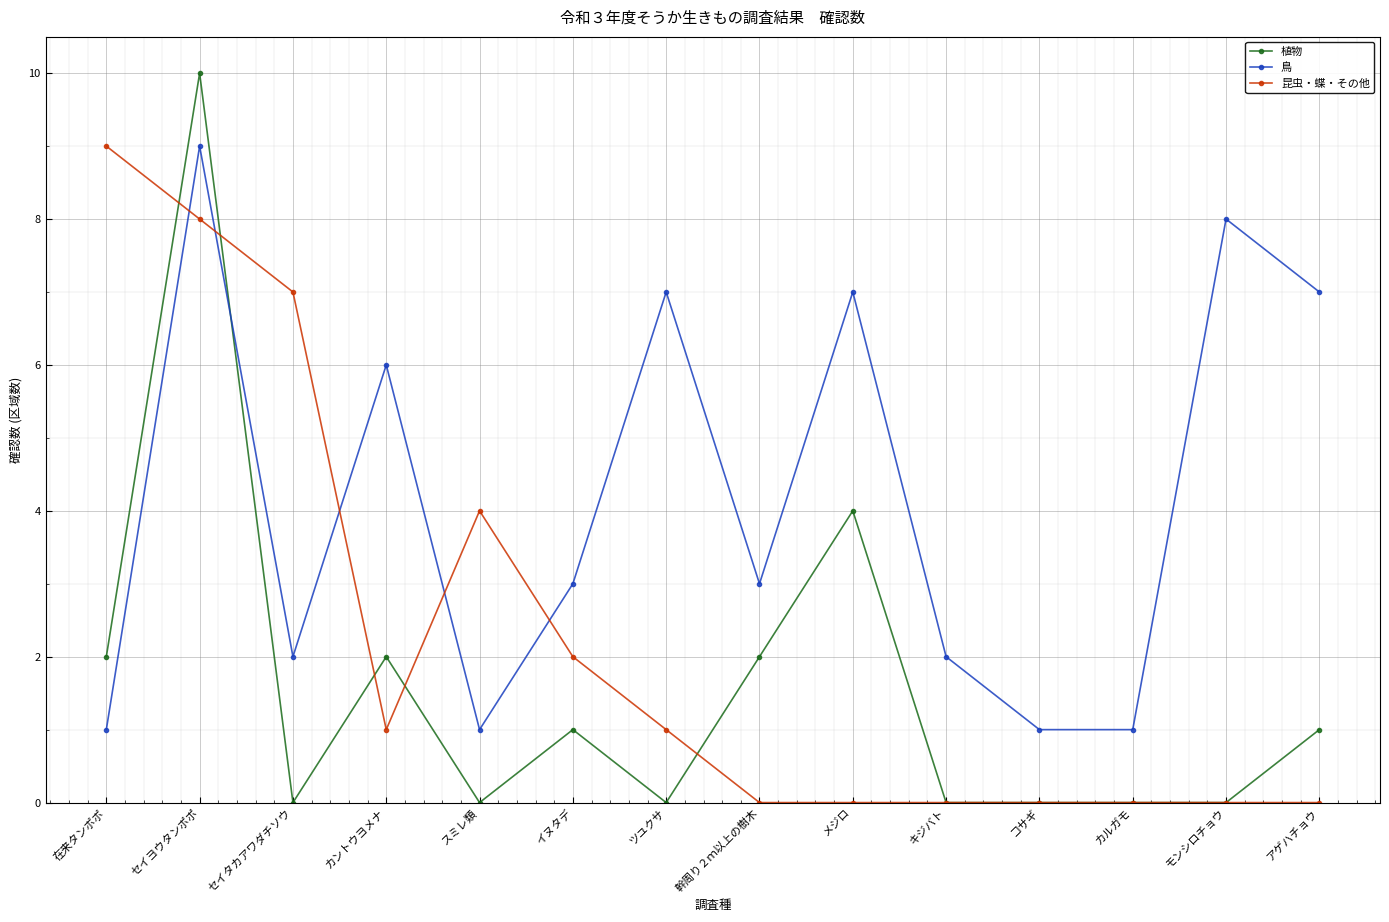

After their last crossing, which series has the higher values: 昆虫・蝶・その他 or 植物?

植物